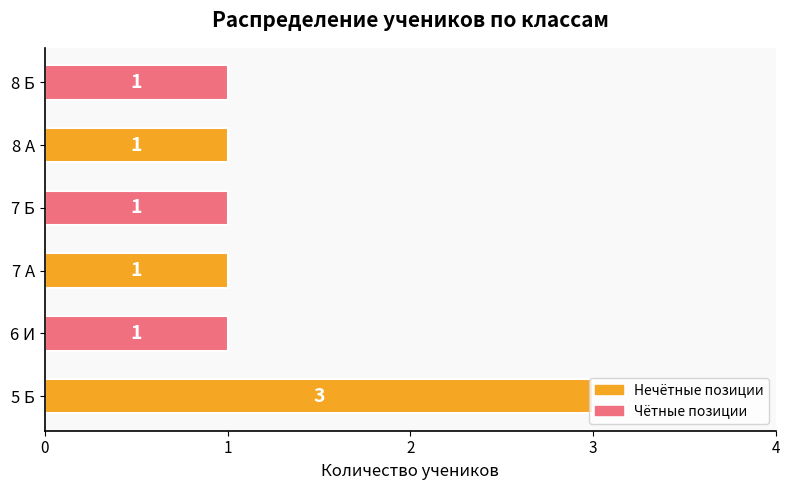

How many data points does each series have?

6